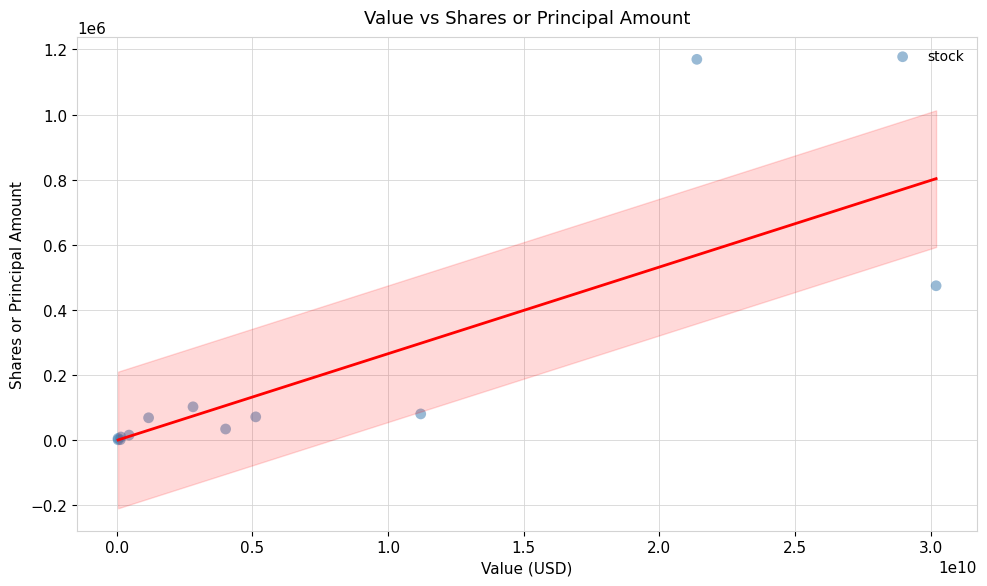

What Y value in the scatter plot is closest to 585003?

473761